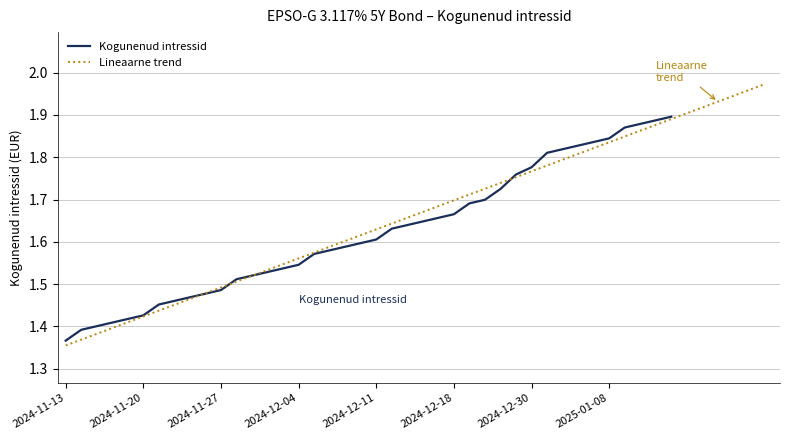

What is the value of the 16th point from the left?

1.5